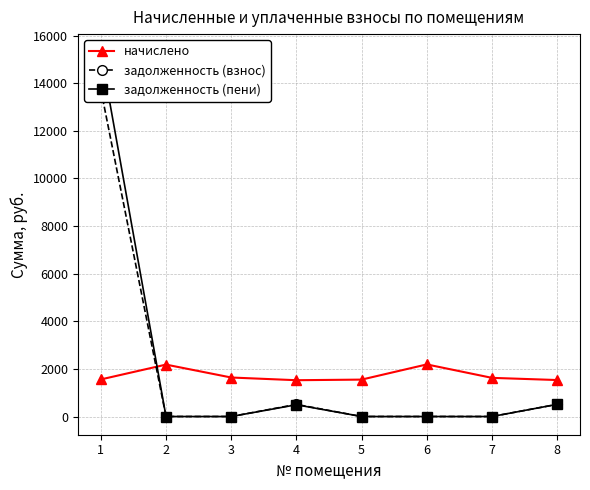

What is the value of the задолженность (взнос) point at the 4th from the left?

508.4